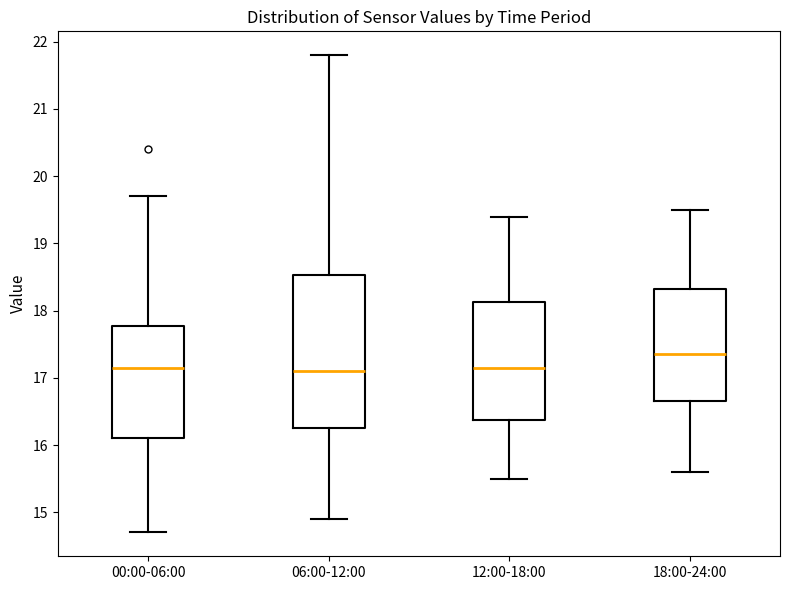

Where does the median line of the box for 00:00-06:00 sit on the y-axis? The values are not printed on the chart, so give them approximately, as read against the axis.

17.2